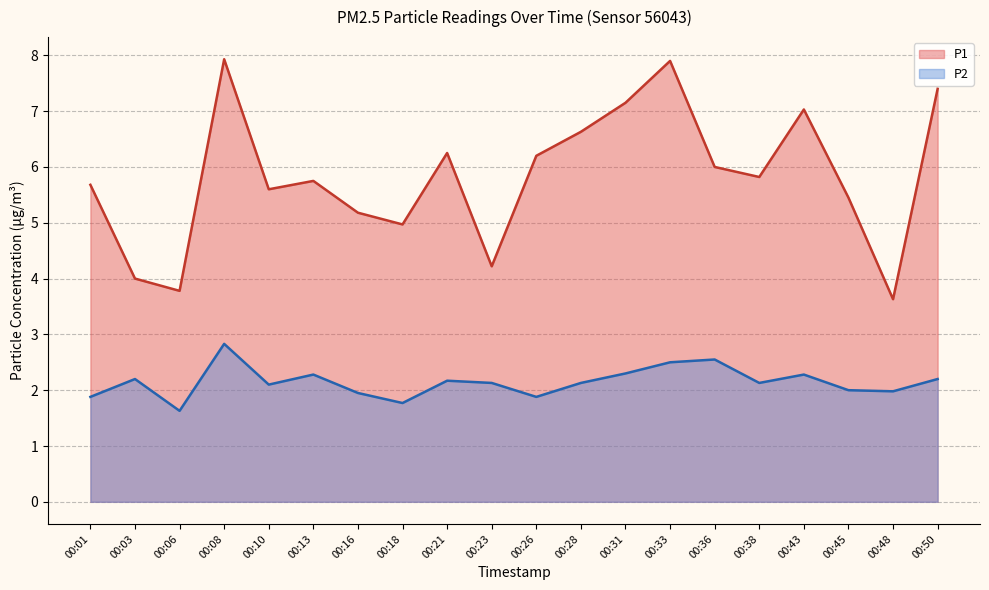

Reading left to right, extract all data points from this chart.

P1: 00:01=5.7	00:03=4.0	00:06=3.8	00:08=7.9	00:10=5.6	00:13=5.8	00:16=5.2	00:18=5.0	00:21=6.2	00:23=4.2	00:26=6.2	00:28=6.6	00:31=7.2	00:33=7.9	00:36=6.0	00:38=5.8	00:43=7.0	00:45=5.5	00:48=3.6	00:50=7.4
P2: 00:01=1.9	00:03=2.2	00:06=1.6	00:08=2.8	00:10=2.1	00:13=2.3	00:16=1.9	00:18=1.8	00:21=2.2	00:23=2.1	00:26=1.9	00:28=2.1	00:31=2.3	00:33=2.5	00:36=2.5	00:38=2.1	00:43=2.3	00:45=2.0	00:48=2.0	00:50=2.2